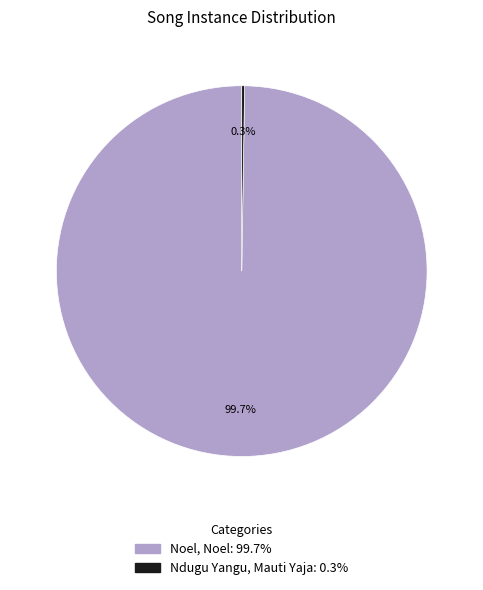

How much of the chart is everything except Noel, Noel?

0.3%